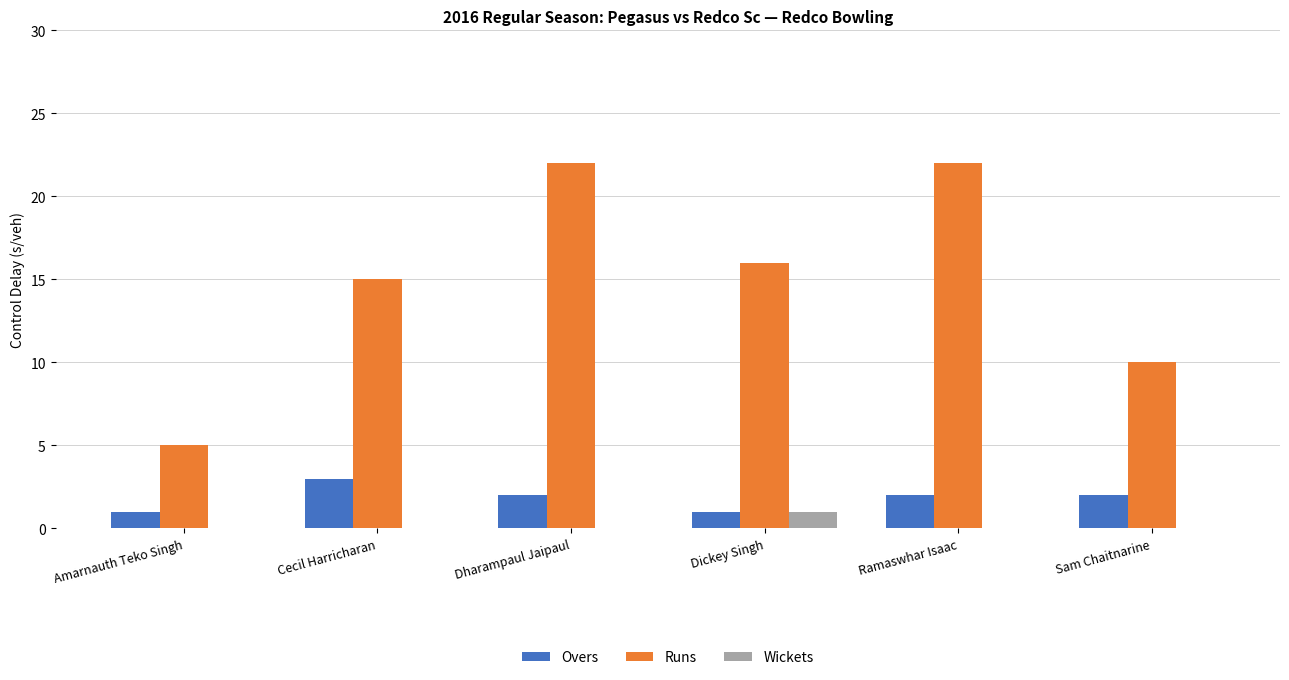

How many categories are shown in the chart?

6